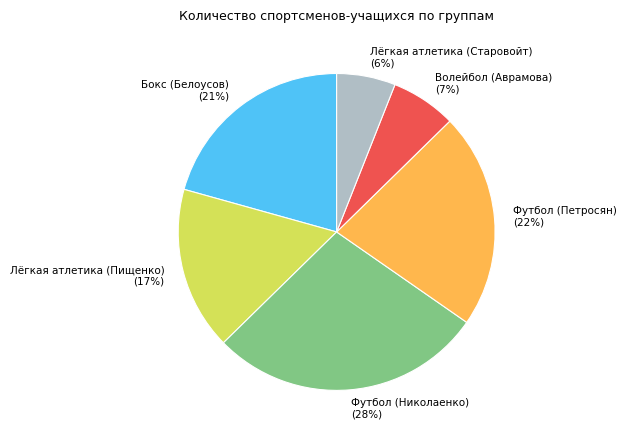

Count the number of slices in the pie.

6